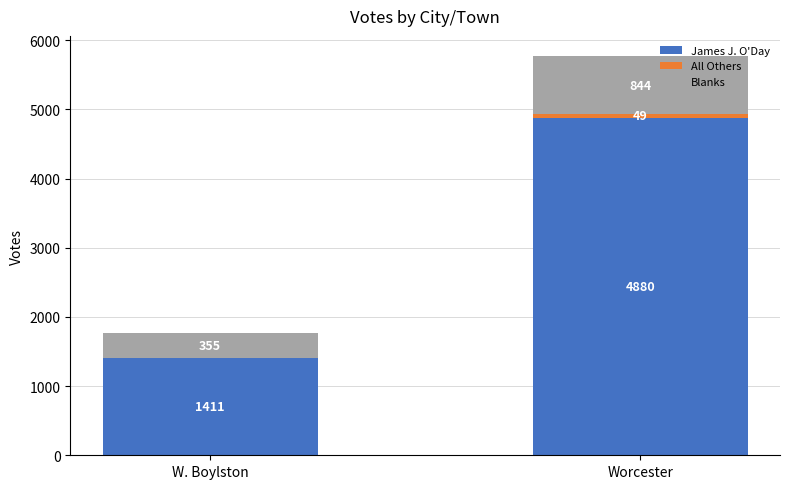

What is the maximum value for James J. O'Day?

4880